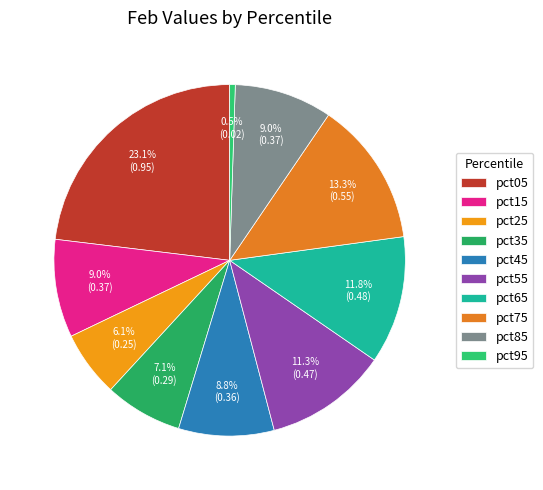

The pct65 slice represents 12% of the pie. True or false?

True